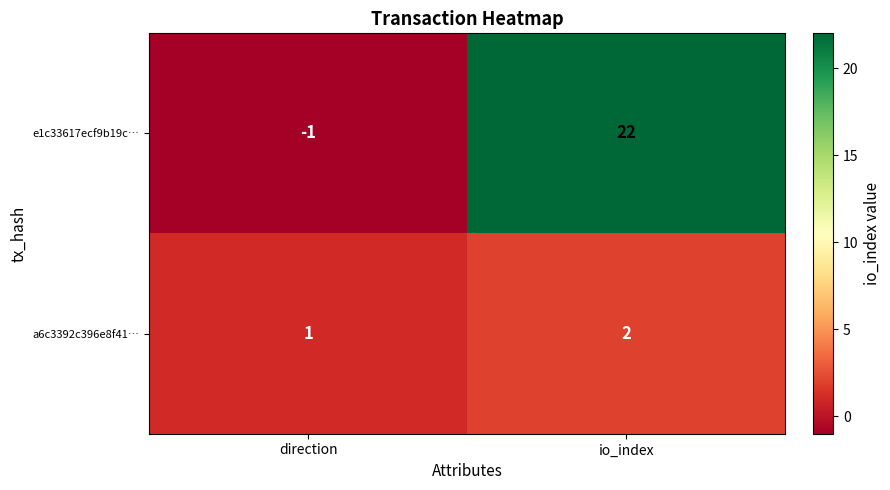

What is the total value across all series at io_index?

24